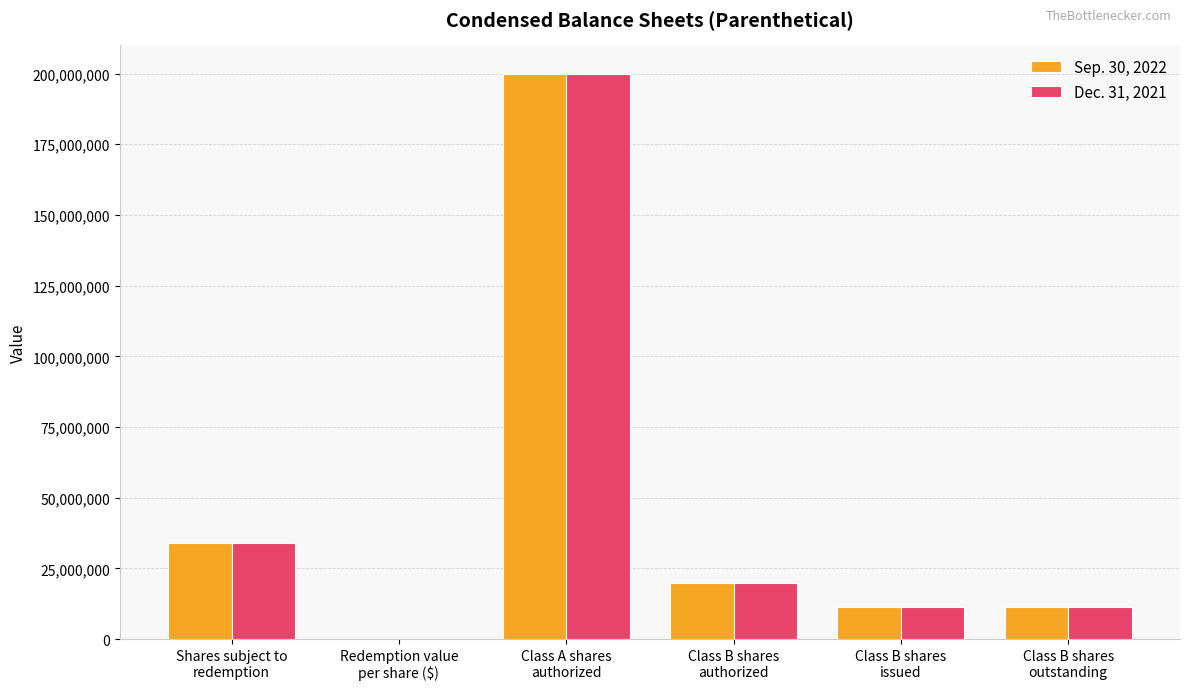

Which label corresponds to the largest value in the chart?

Class A shares
authorized